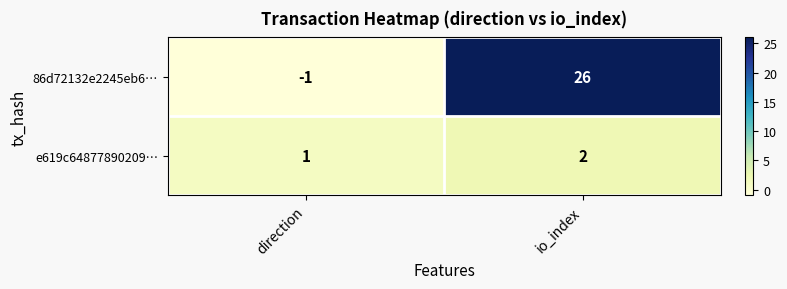

What is the difference between the maximum and minimum values in the 86d72132e2245eb6… series?

27